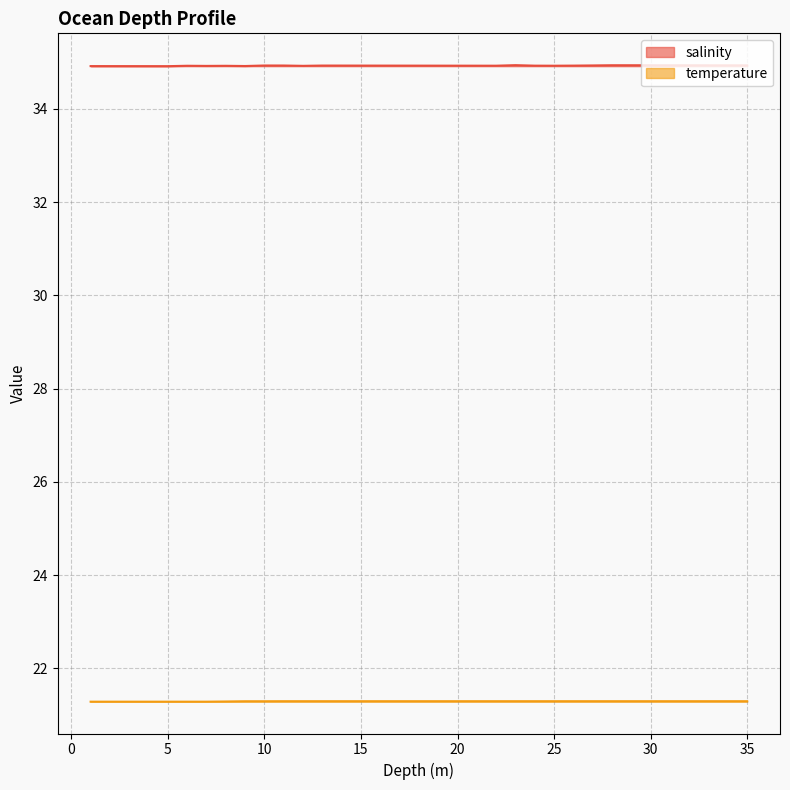

What are all the series names shown in the legend?

salinity, temperature